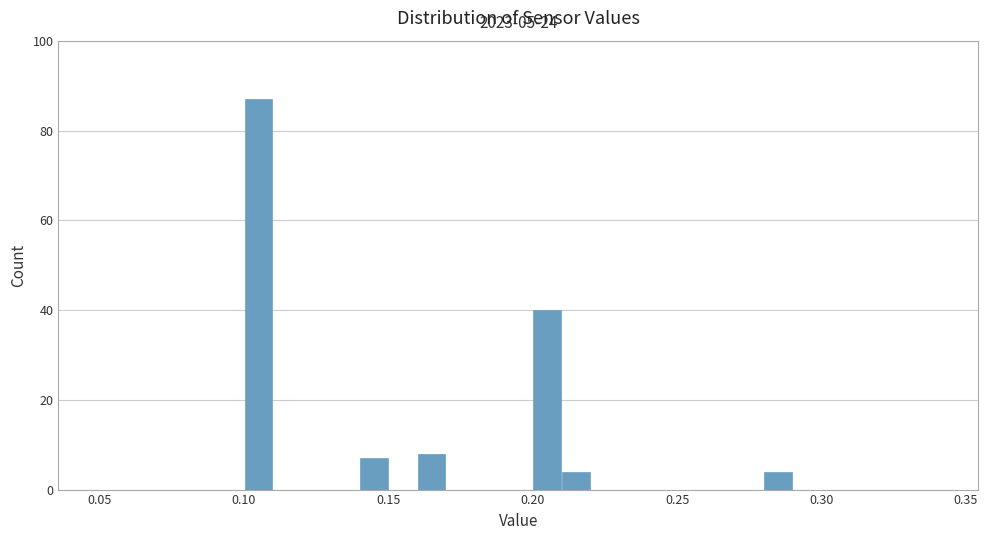

Read against the x-axis, roughly where is the centre of the tallest bar?

0.105